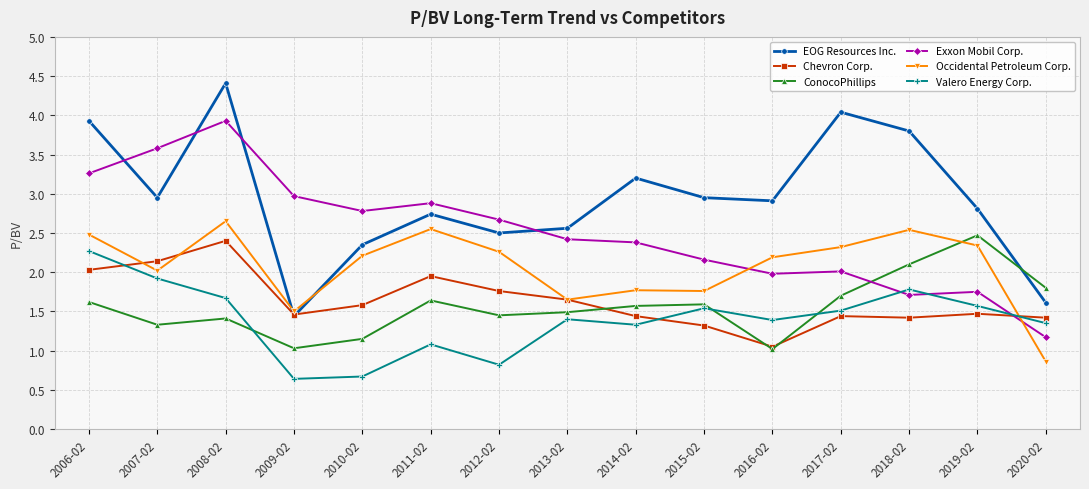

What is the label of the 13th point from the left?

2018-02